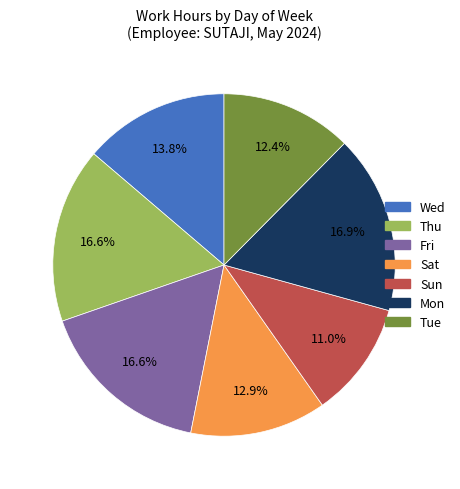

Is there any slice that represents more than half of the pie?

No